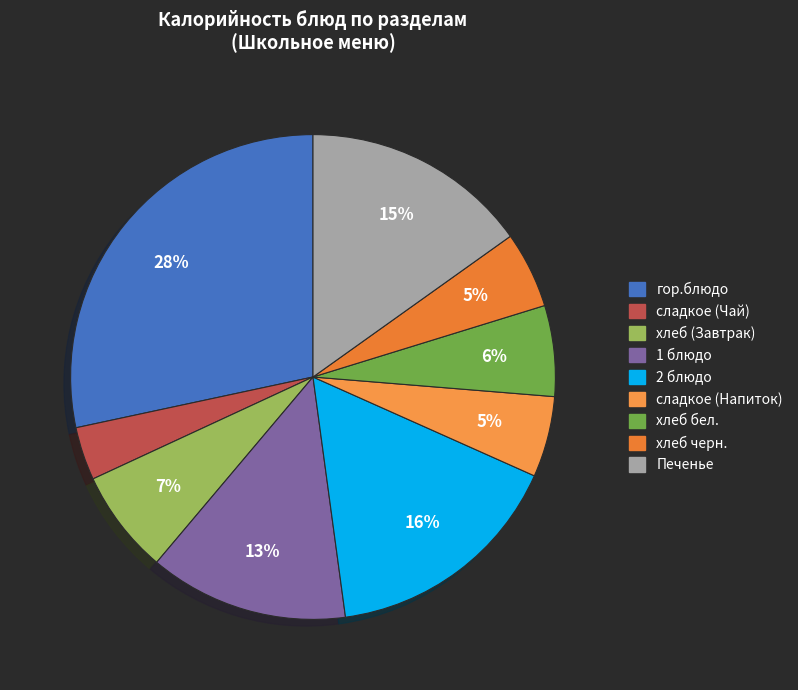

Does any single category account for the majority?

No